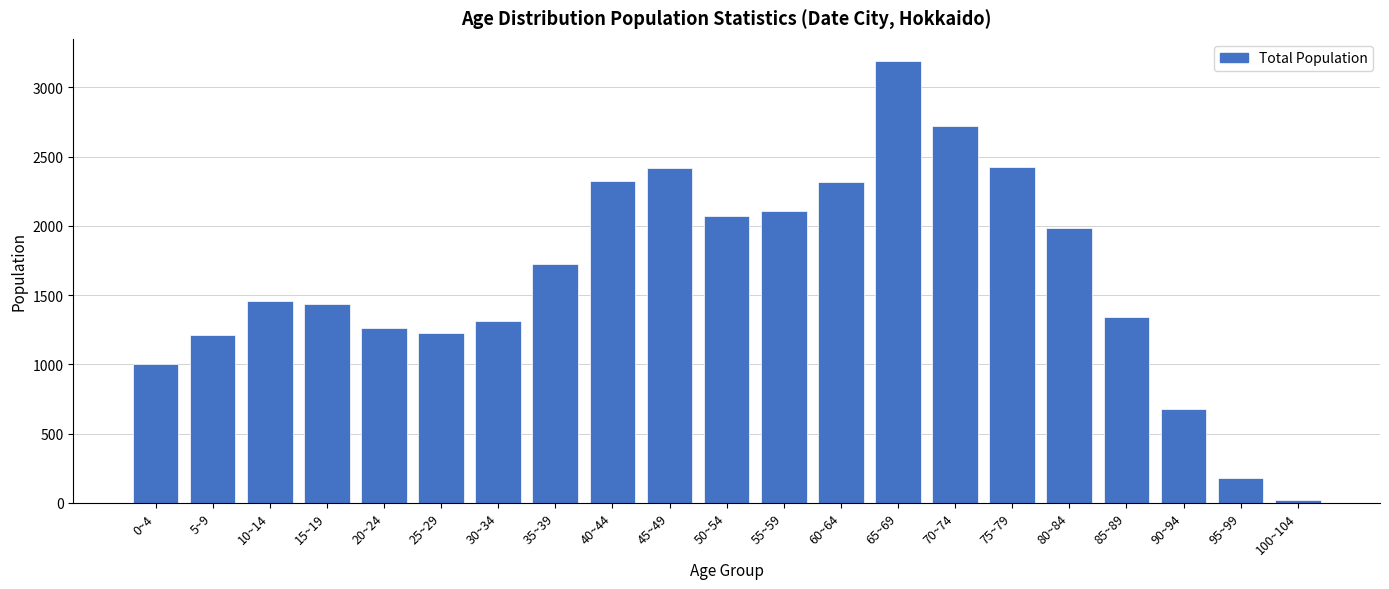

Which label corresponds to the largest value in the chart?

65~69